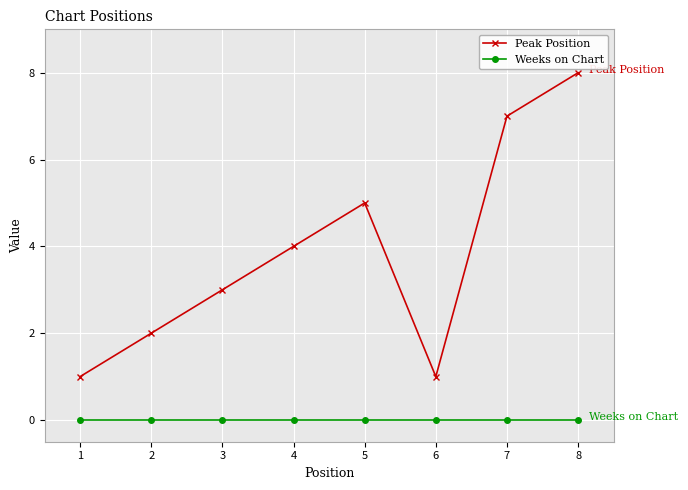

In Peak Position, how many points are lower than both neighbors (excluding endpoints)?

1